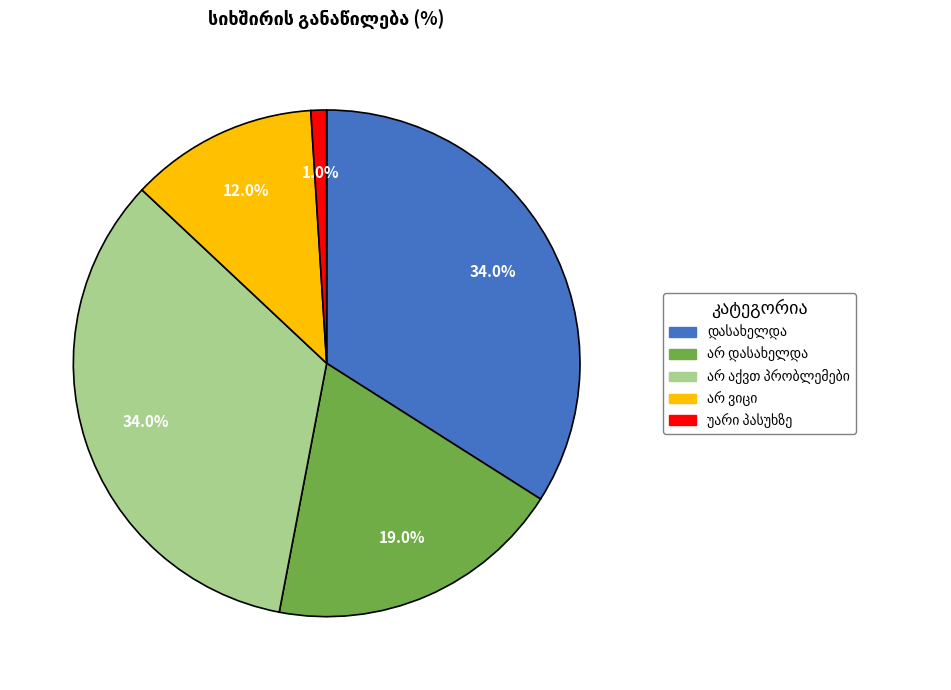

Is there a majority slice in this chart?

No